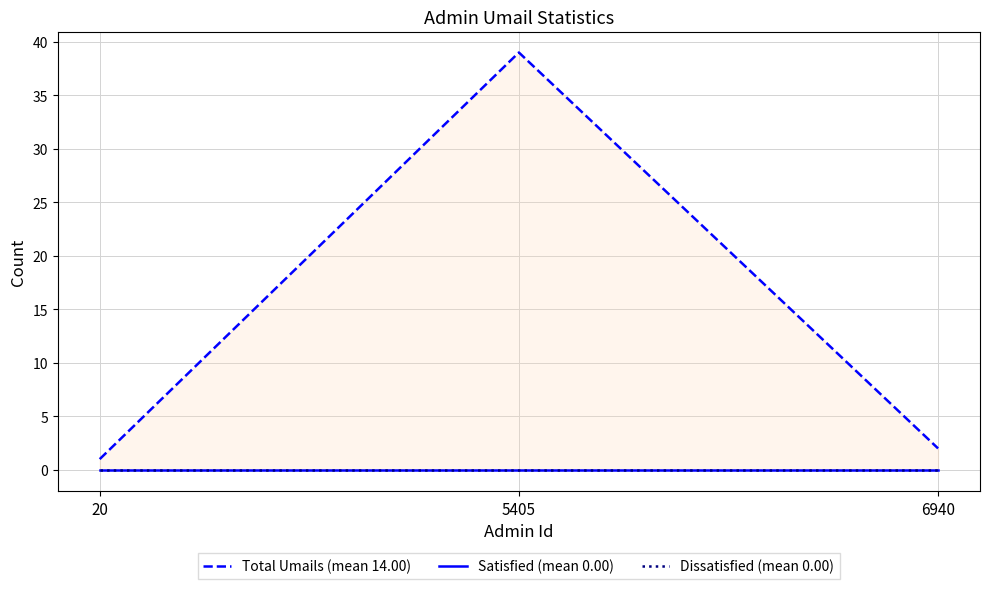

How many categories are shown in the chart?

3